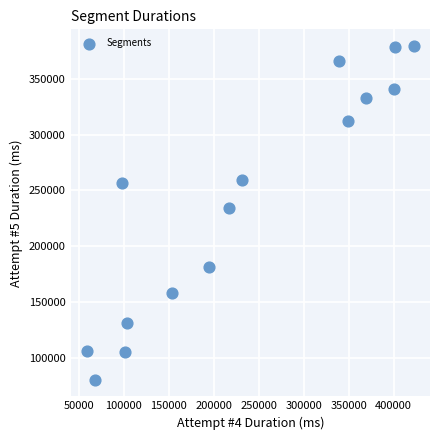

What Y value in the scatter plot is closest to 229904?

234521